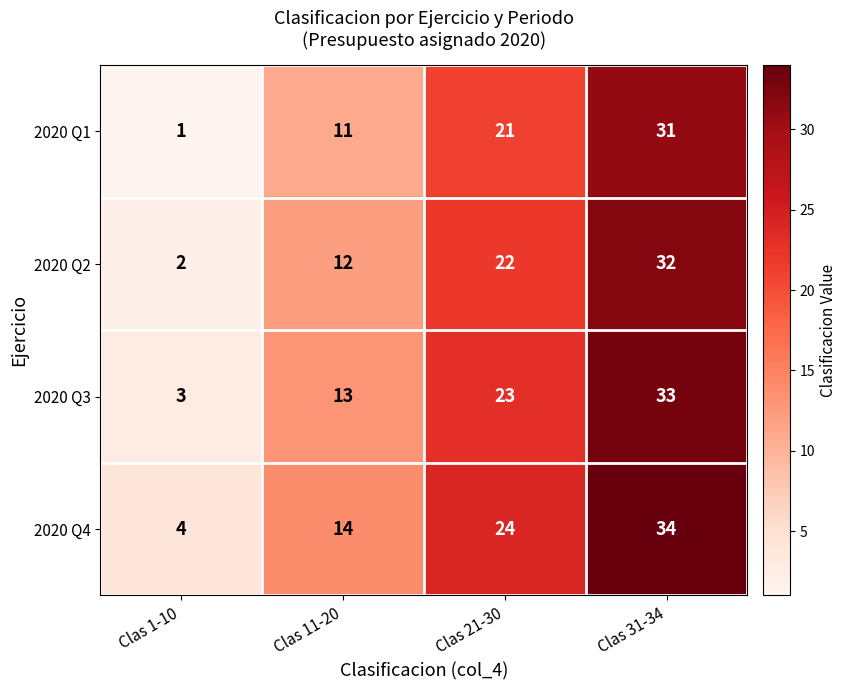

The value of 2020 Q4 at Clas 21-30 is 24. True or false?

True